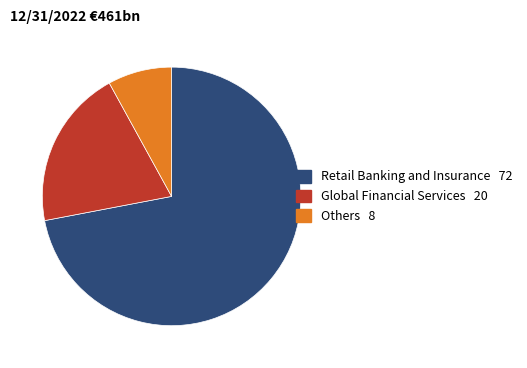

True or false: Retail Banking and Insurance accounts for 87% of the total.

False